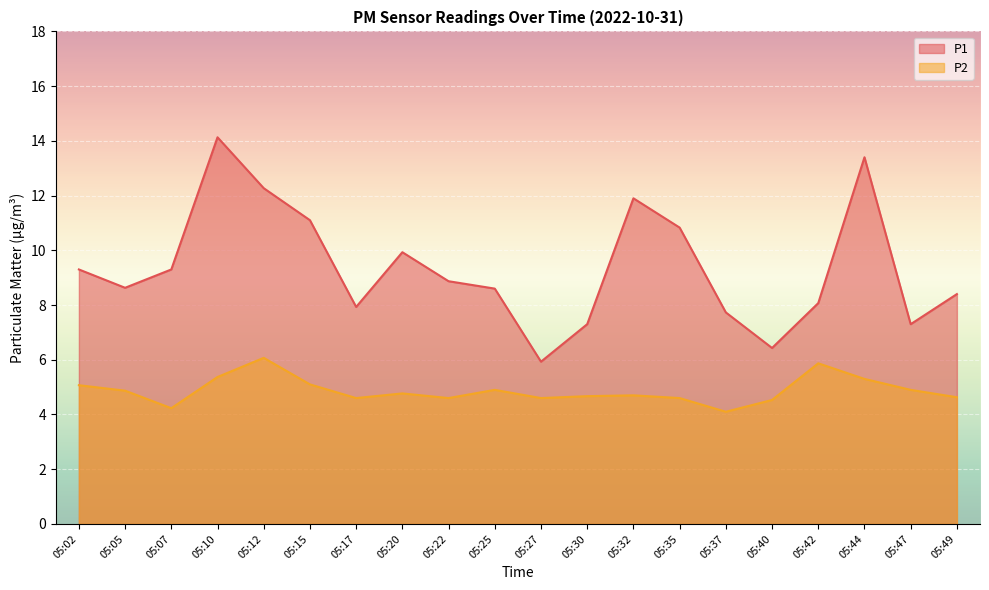

What is the average value of the P1 series?

9.4